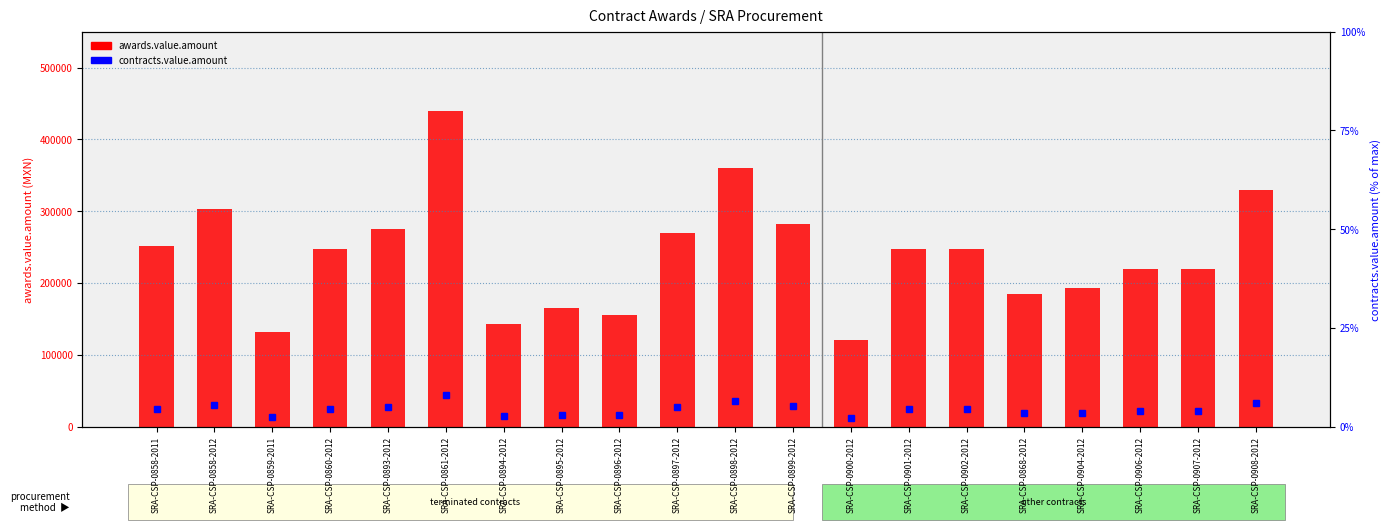

Which has a higher value, SRA-CSP-0898-2012 or SRA-CSP-0859-2011?

SRA-CSP-0898-2012